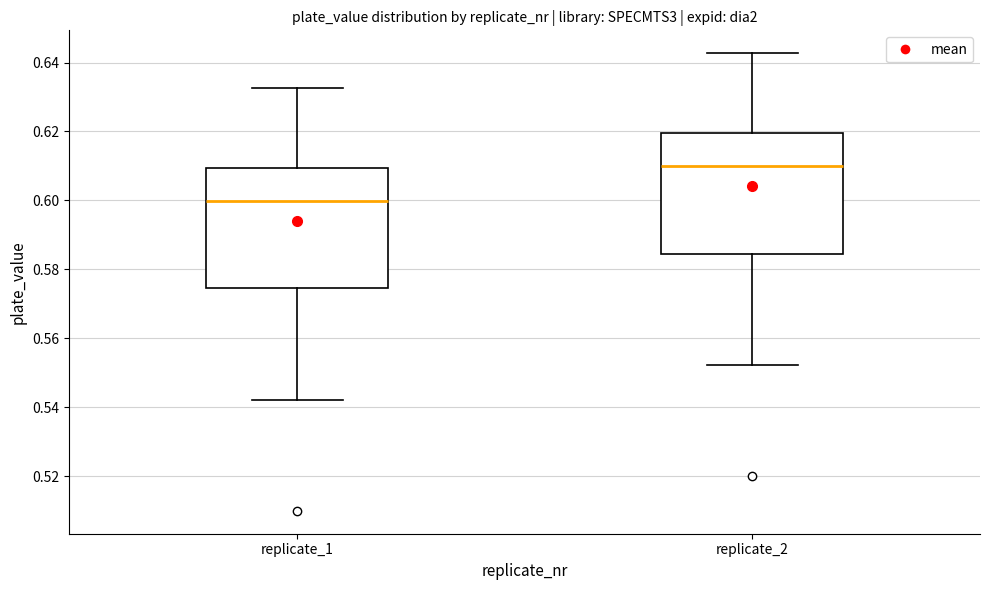

Where does the upper whisker of the box for replicate_1 end on the y-axis? The values are not printed on the chart, so give them approximately, as read against the axis.

0.632